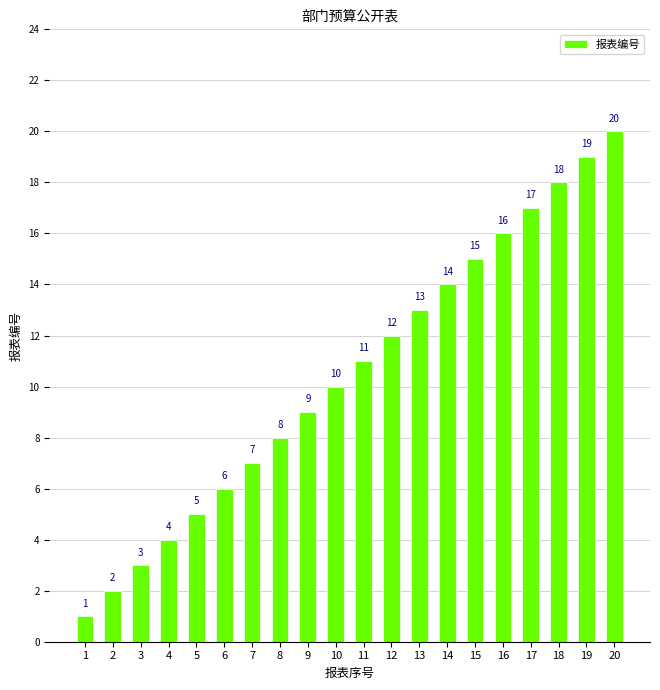

The value at 20 is 11. True or false?

False